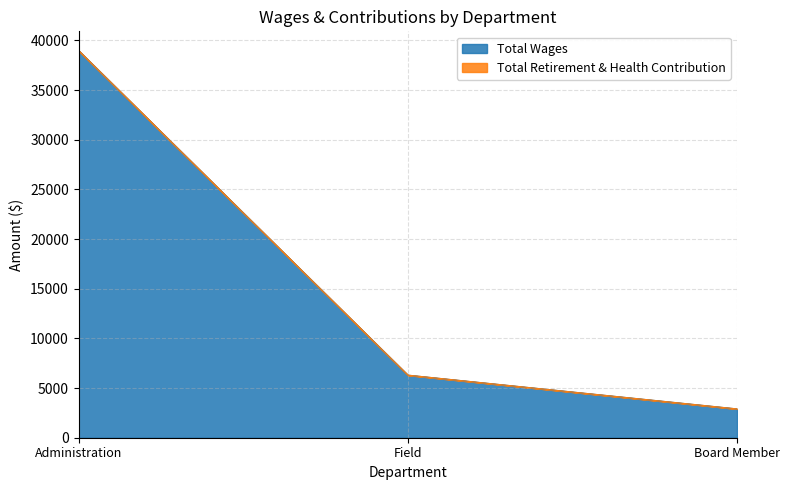

Reading left to right, what are all the values shown in this chart?

Administration=38962	Field=6299	Board Member=2900